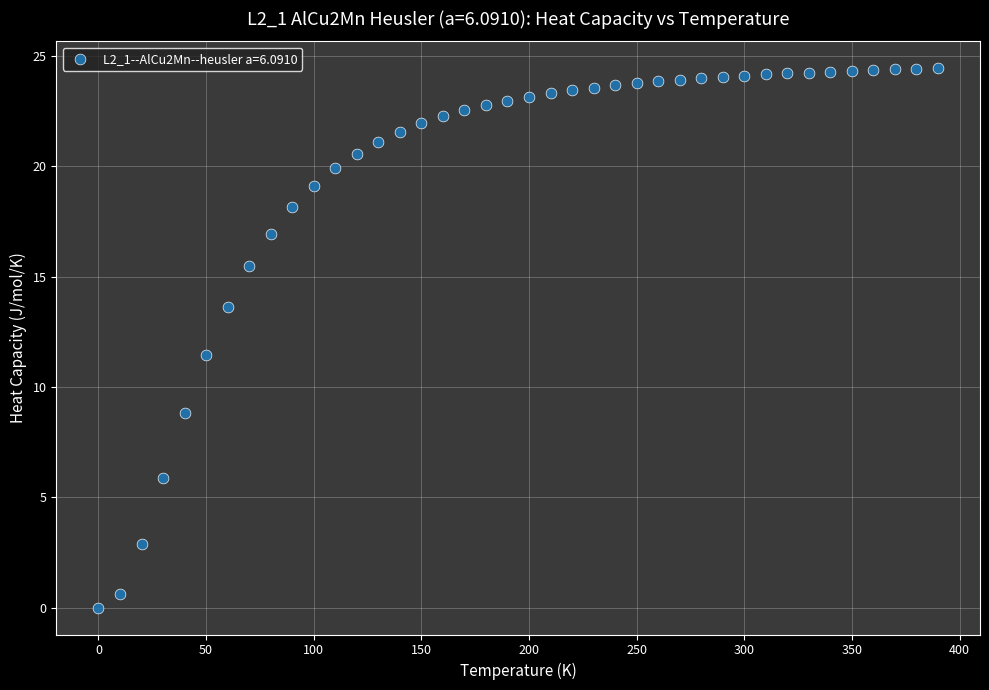

What Y value in the scatter plot is closest to 12?

11.4